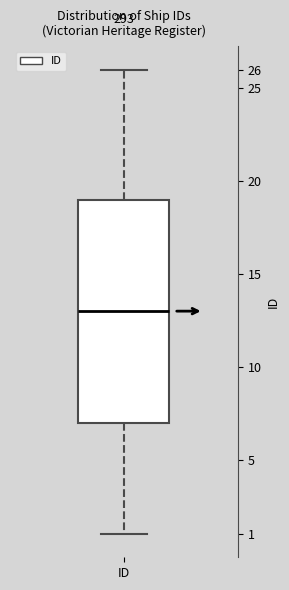

Read this box plot against the y-axis: the position of the median line, the range covered by the box, and the ends of both whiskers. The values are not printed on the chart, so give them approximately, as read against the axis.

median 13, box 7 to 19, whiskers 1 to 26